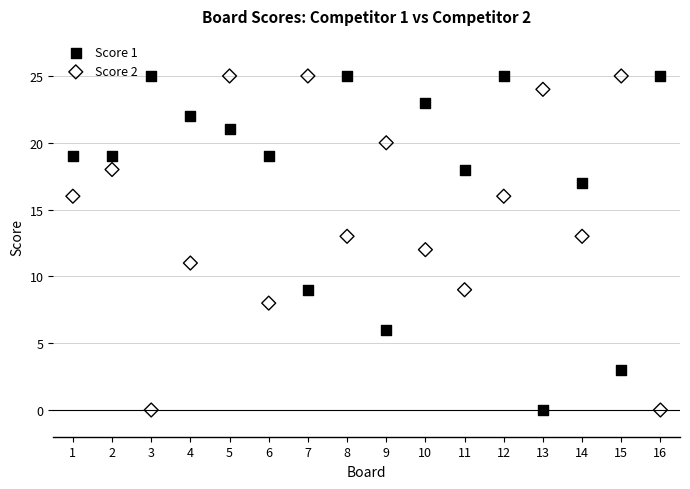

What is the X range (max minus min) for the scatter plot?

15